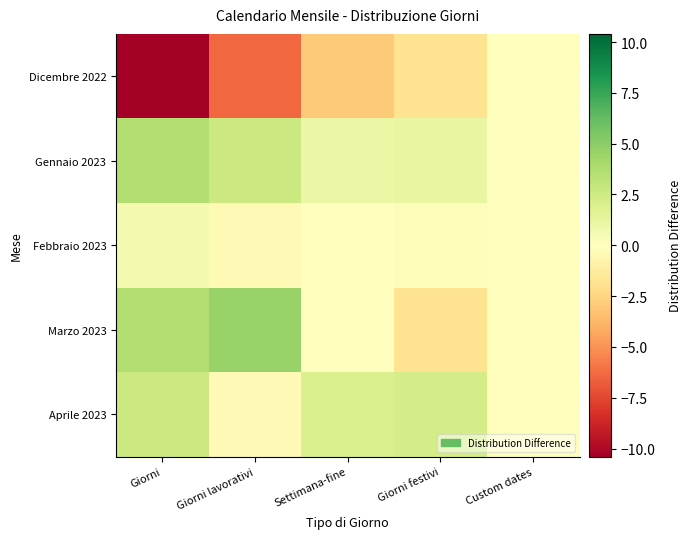

What is the smallest value displayed?

-10.4